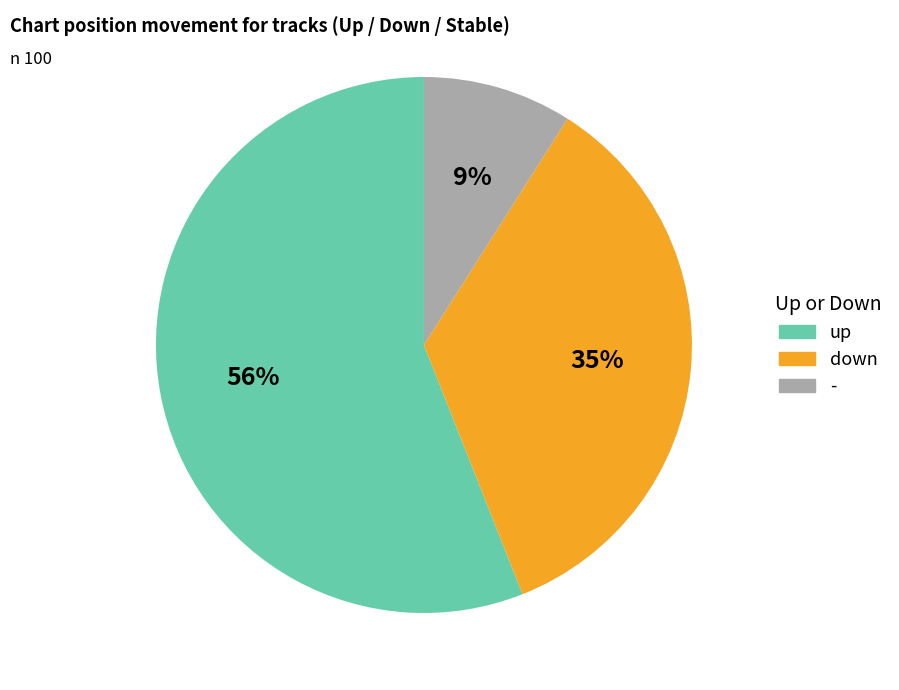

Which category has the biggest portion of the pie?

up